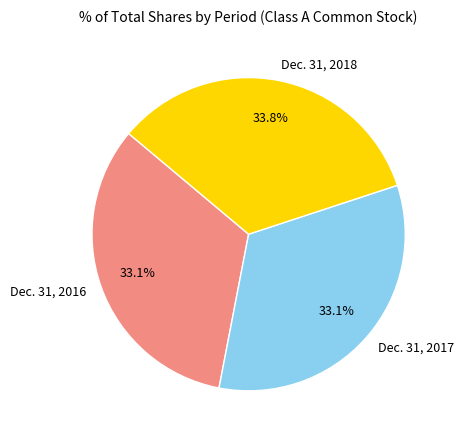

What percentage is the Dec. 31, 2016 slice, to the nearest percent?

33%